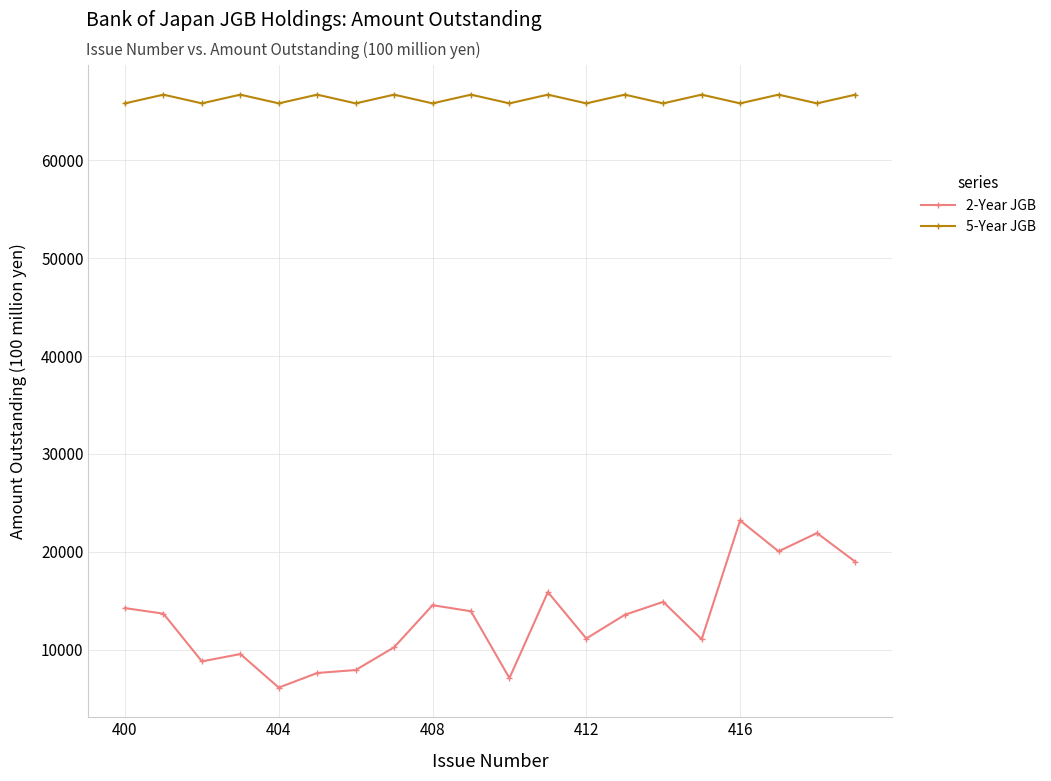

Which series has the widest spread of values?

2-Year JGB